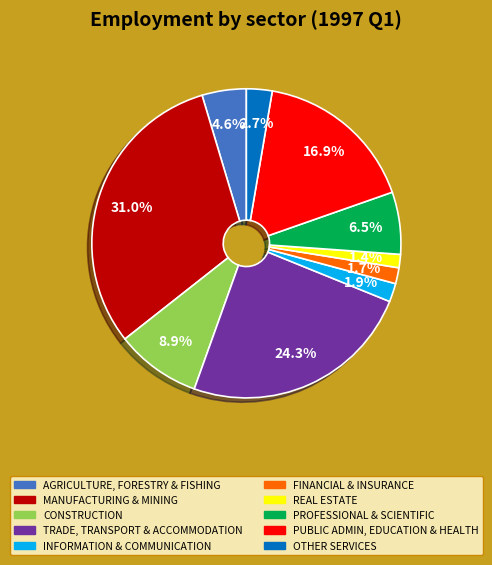

Does any single category account for the majority?

No